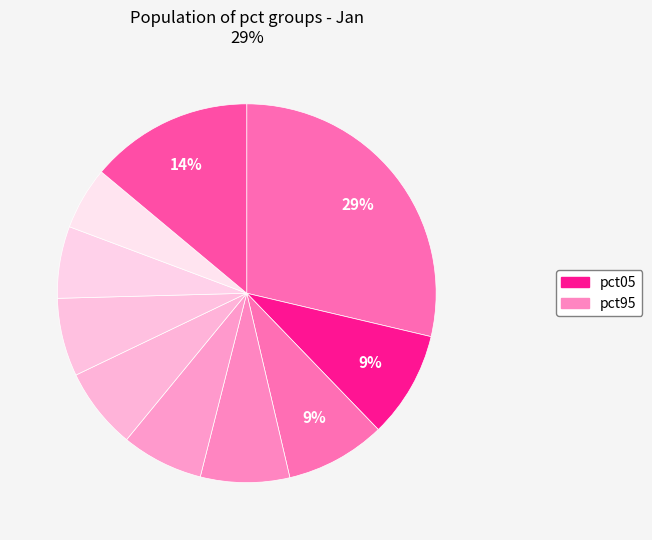

How many segments does this pie chart have?

10